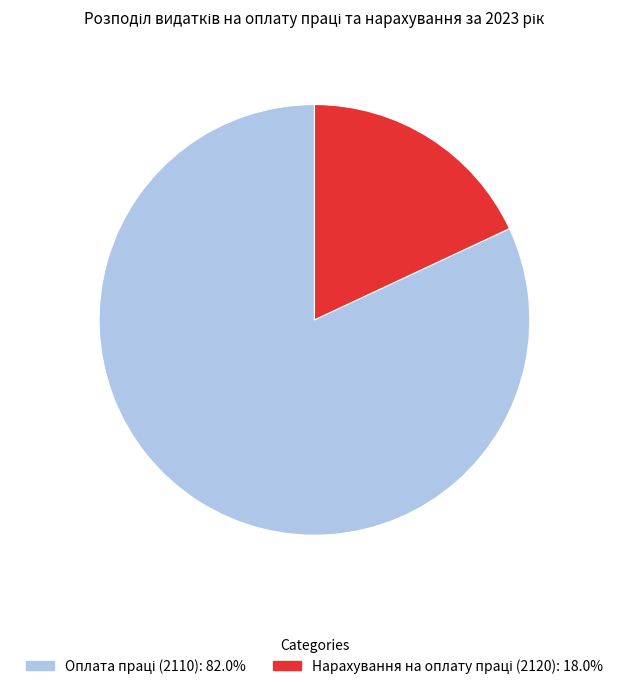

Is there a majority slice in this chart?

Yes